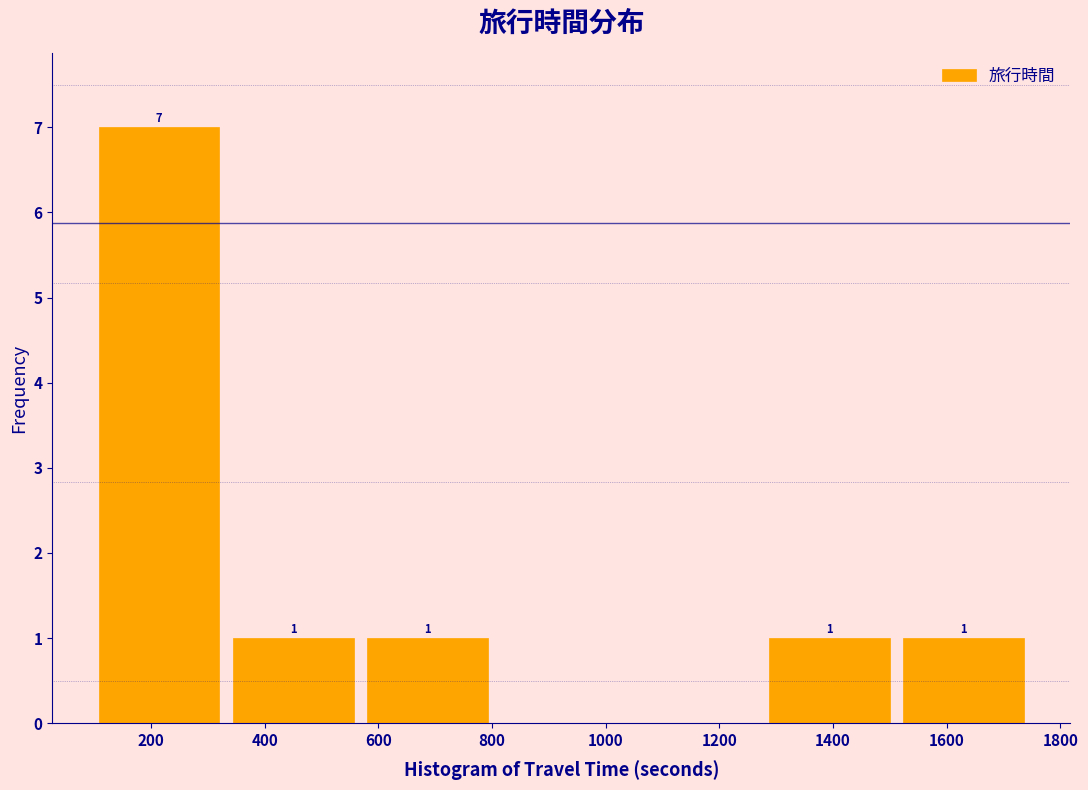

Over which range of the x-axis is the bar tallest?

96 to 332